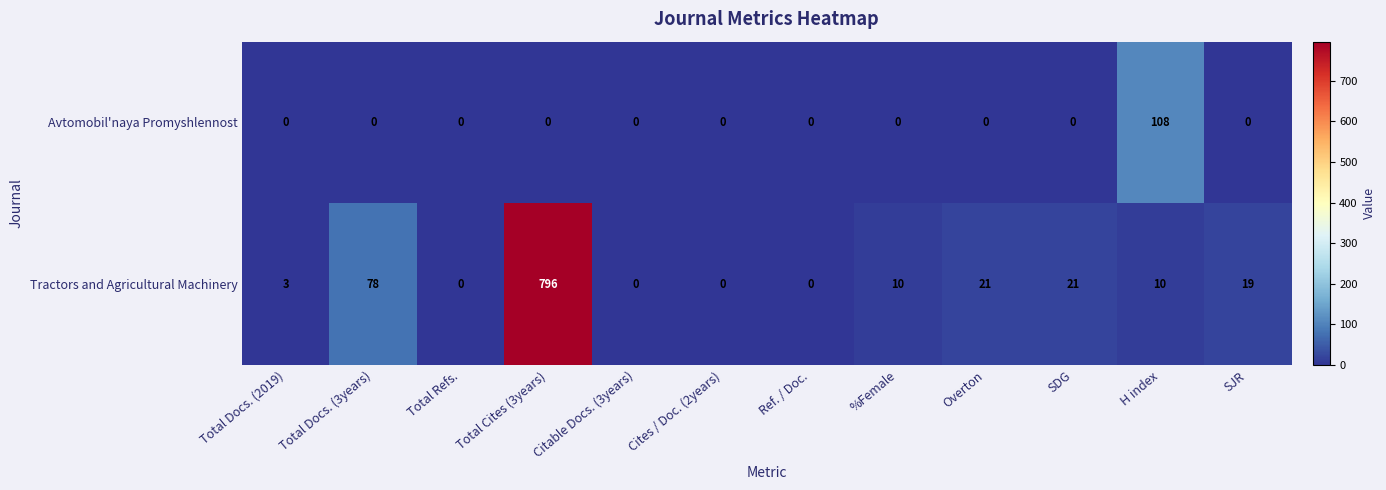

What is the difference between the maximum and minimum values in the Tractors and Agricultural Machinery series?

796